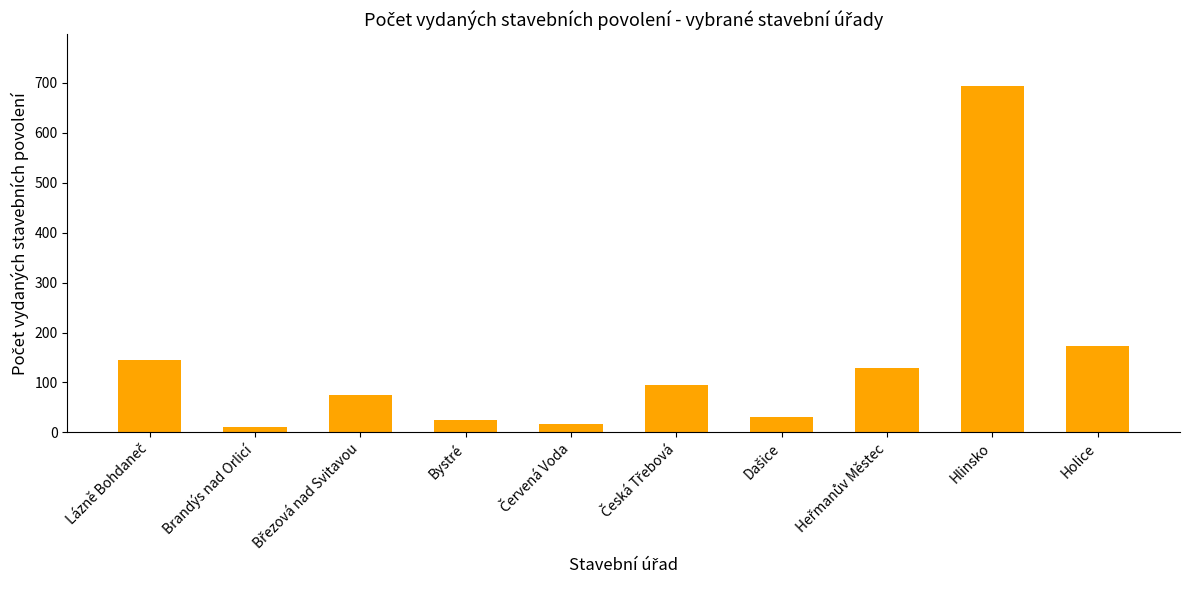

At which category does the chart reach its peak across all series?

Hlinsko